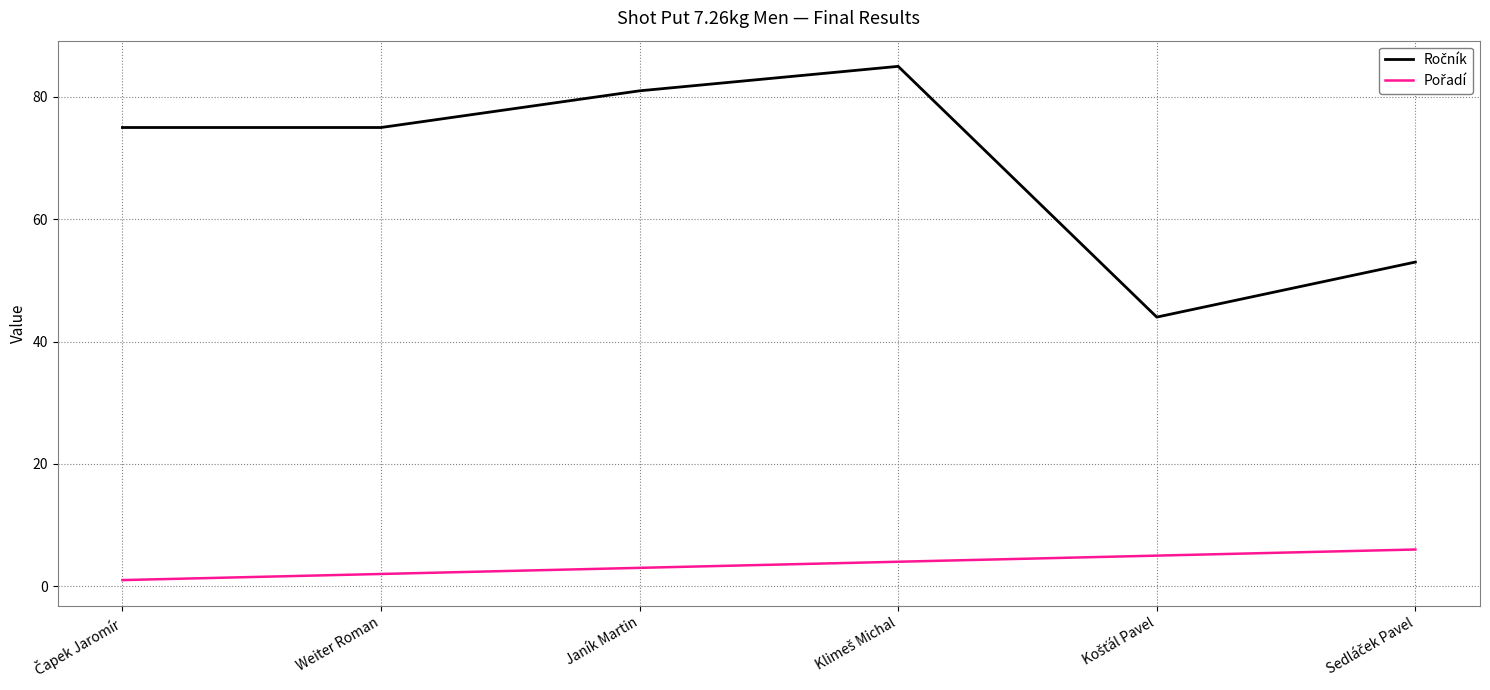

What is the greatest value displayed?

85